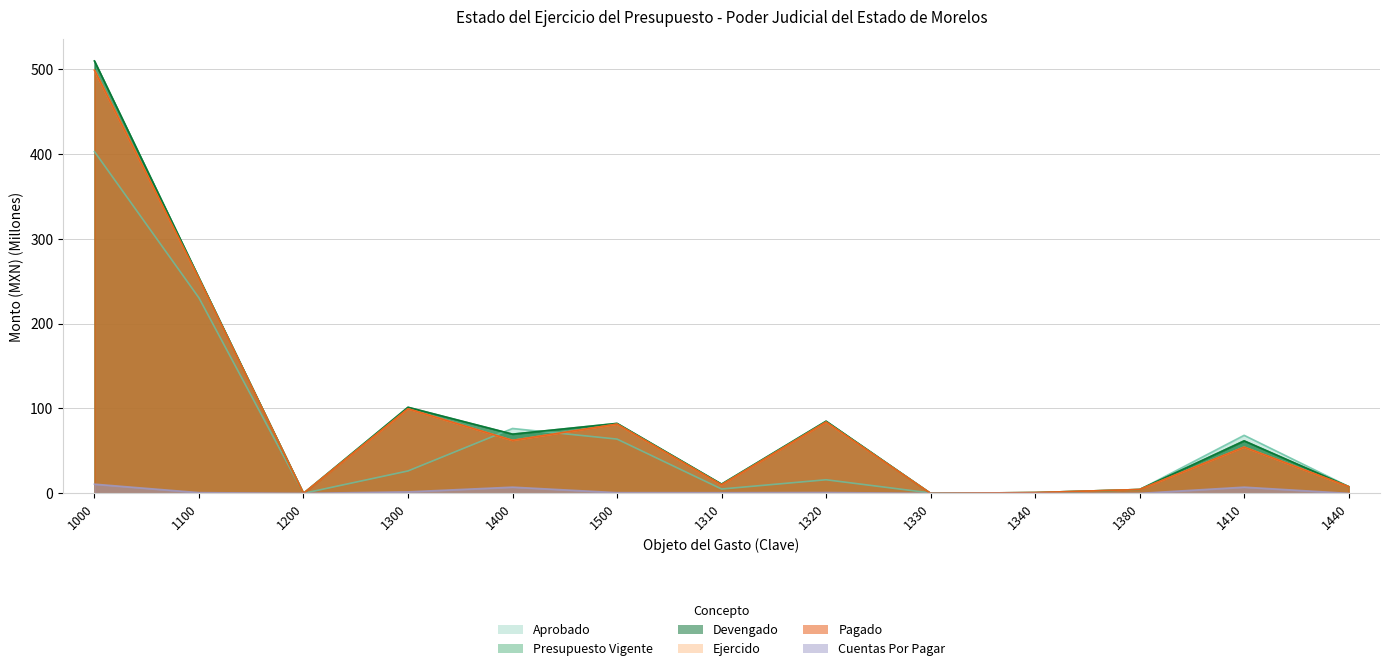

True or false: Cuentas Por Pagar and Devengado intersect in this chart.

False